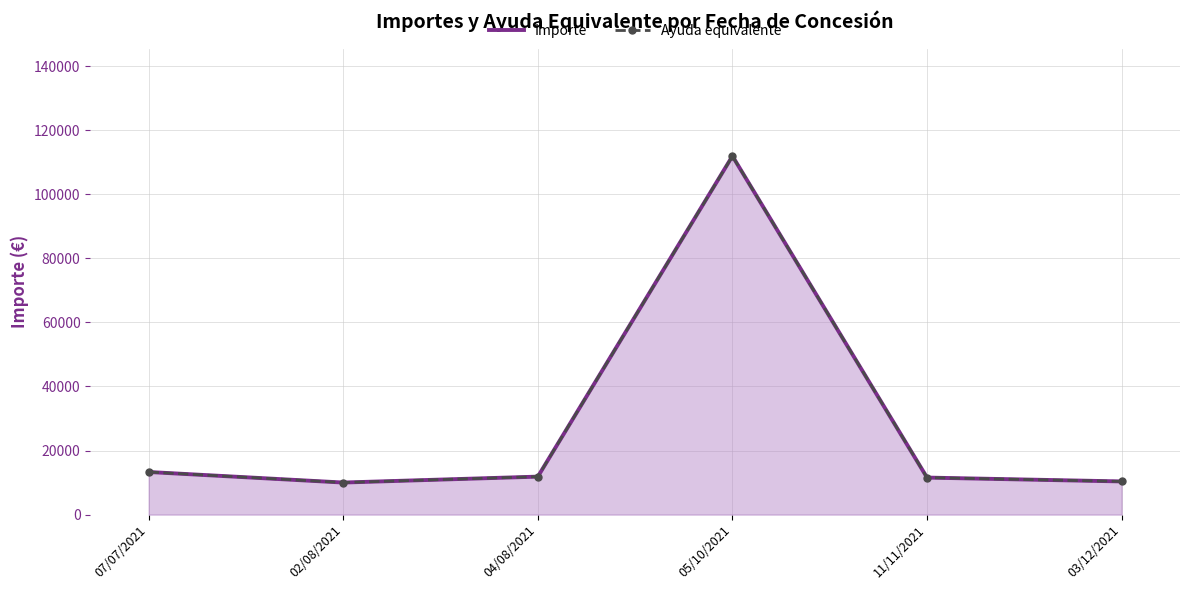

What value does the Importe series have at 04/08/2021?

11849.2